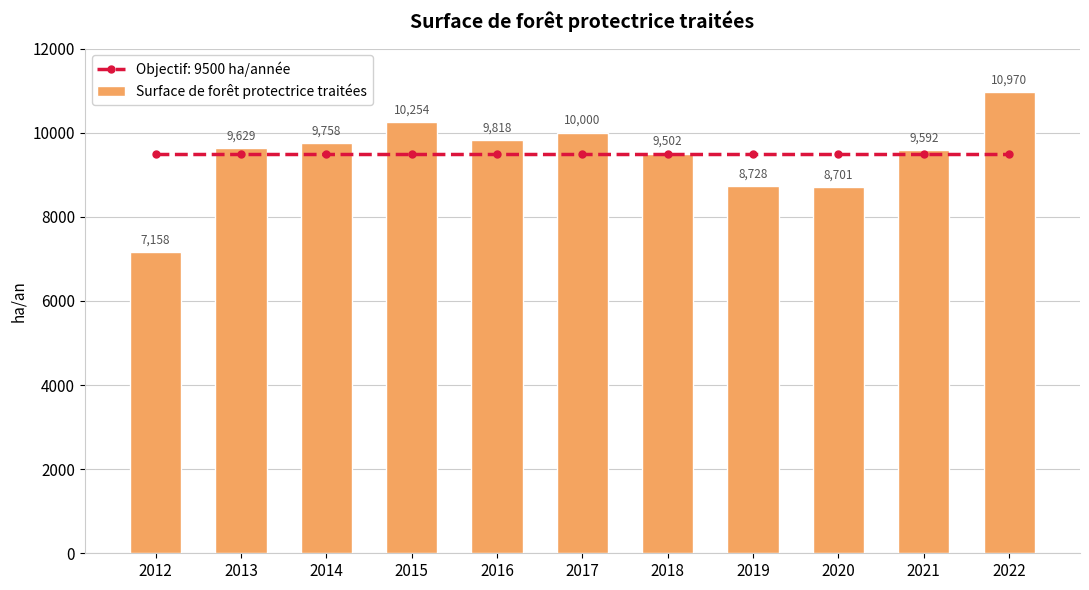

What value does the data have at 2022?

10970.0